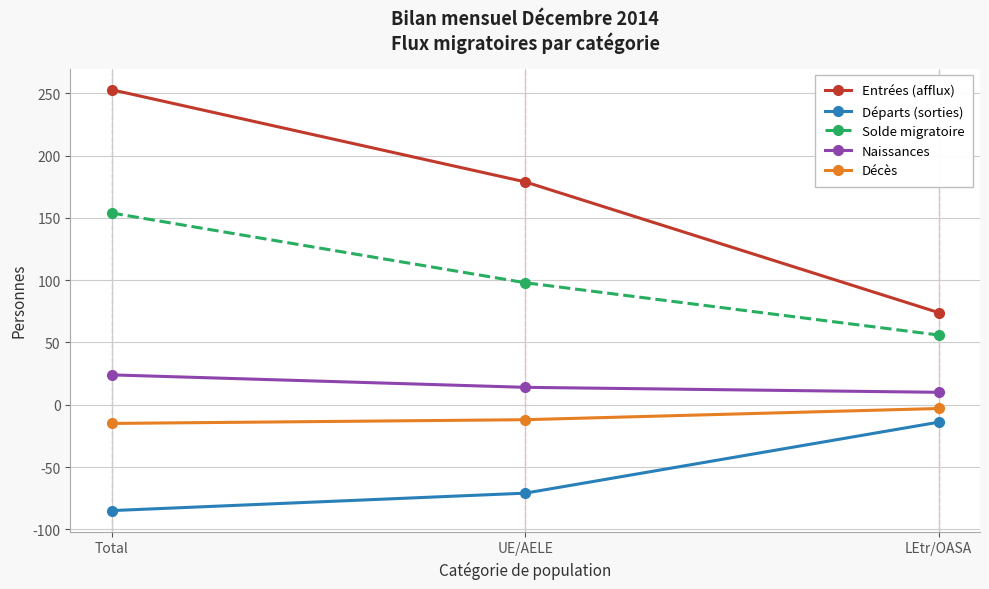

What is the difference between the highest and lowest values at Total?

338